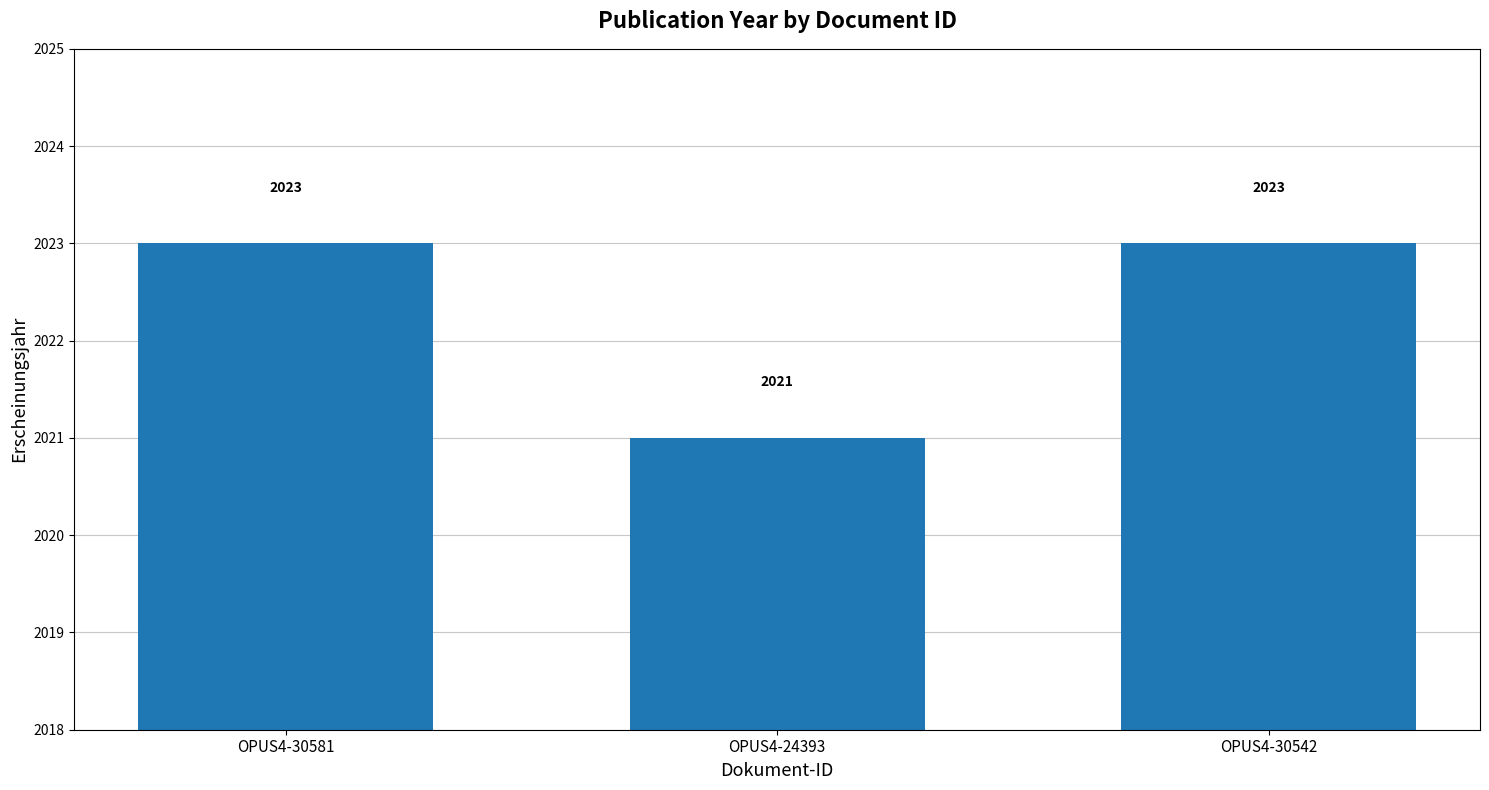

How many bars are there in total?

3